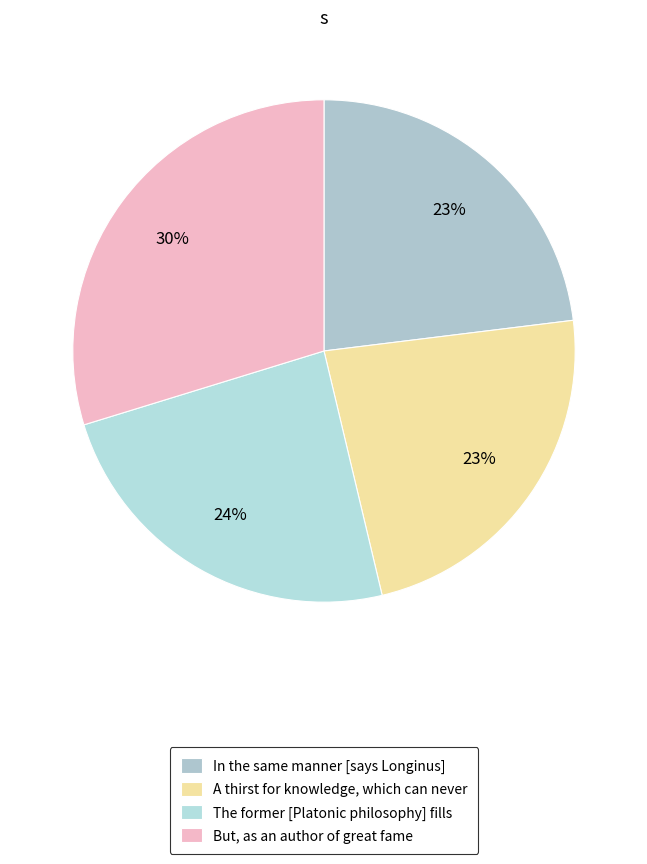

What percentage is NOT represented by But, as an author of great fame?

70.2%